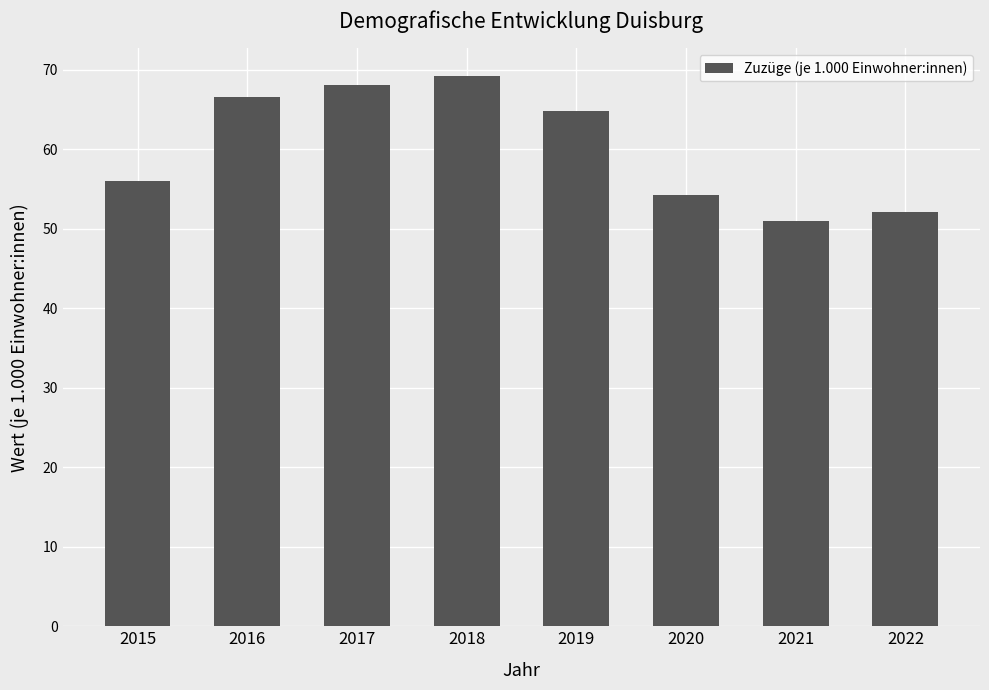

Reading right to left, list all the values displayed in this chart.

52.1	51.0	54.2	64.8	69.2	68.1	66.5	56.0